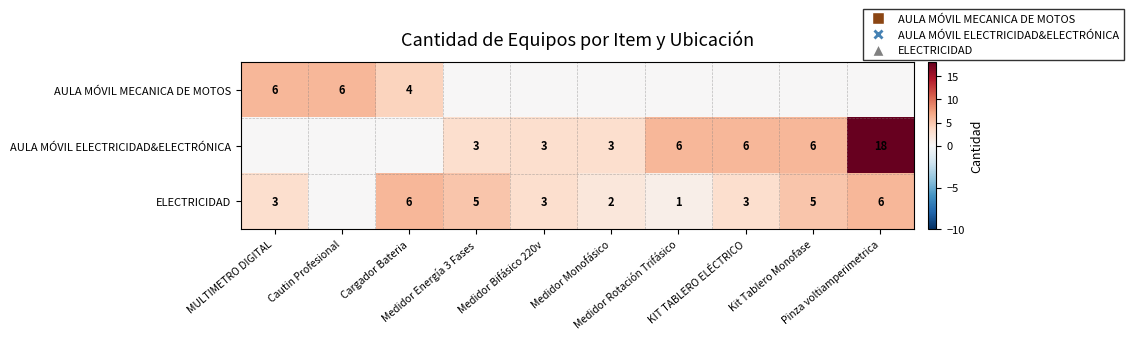

At which label is AULA MÓVIL ELECTRICIDAD&ELECTRÓNICA closest to 9?

Medidor Rotación Trifásico